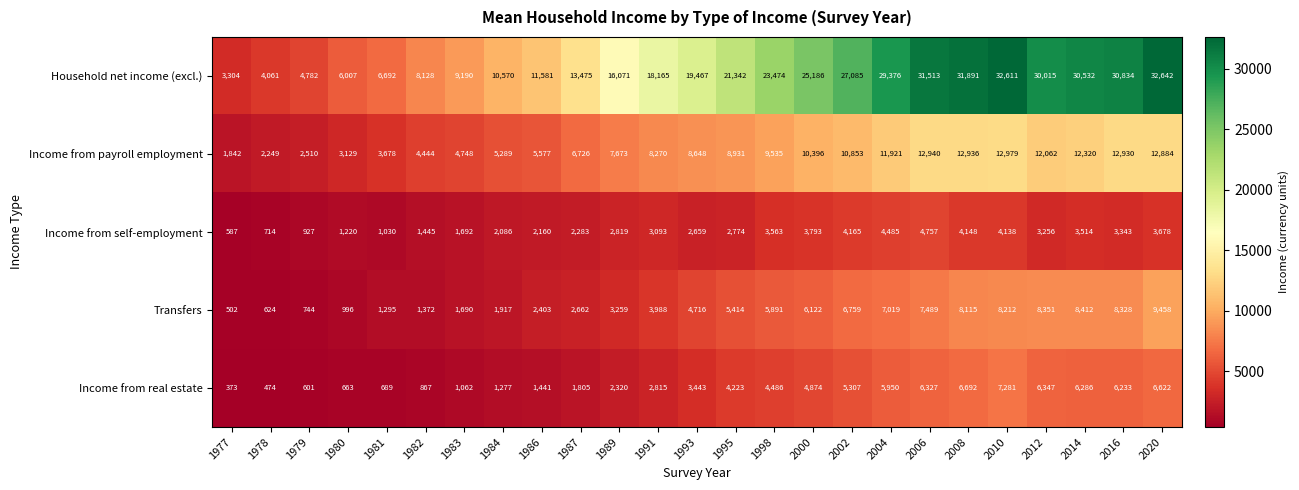

Is it true that Income from self-employment equals 6273 at 2014?

False